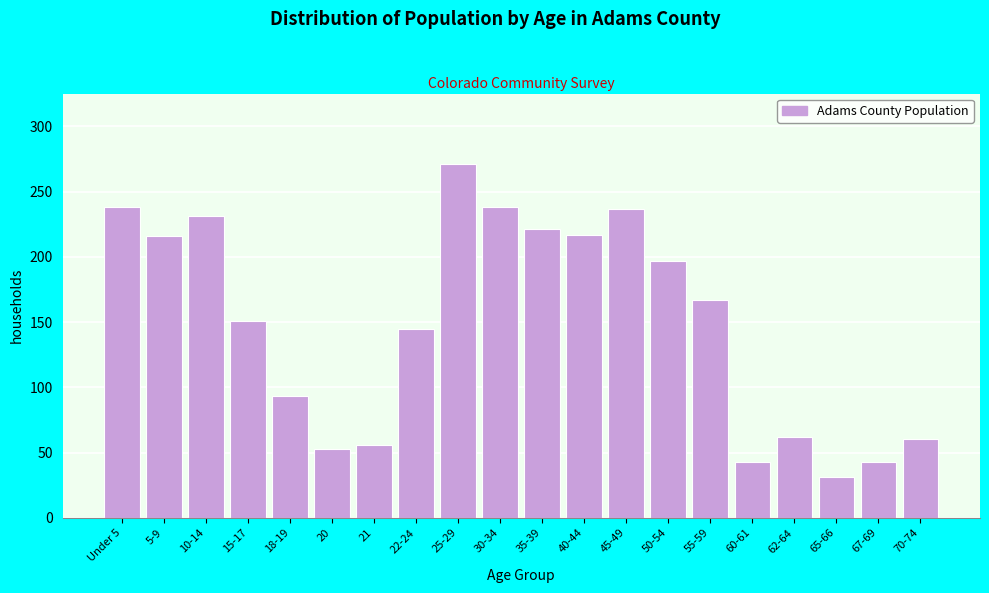

Which label corresponds to the largest value in the chart?

25-29